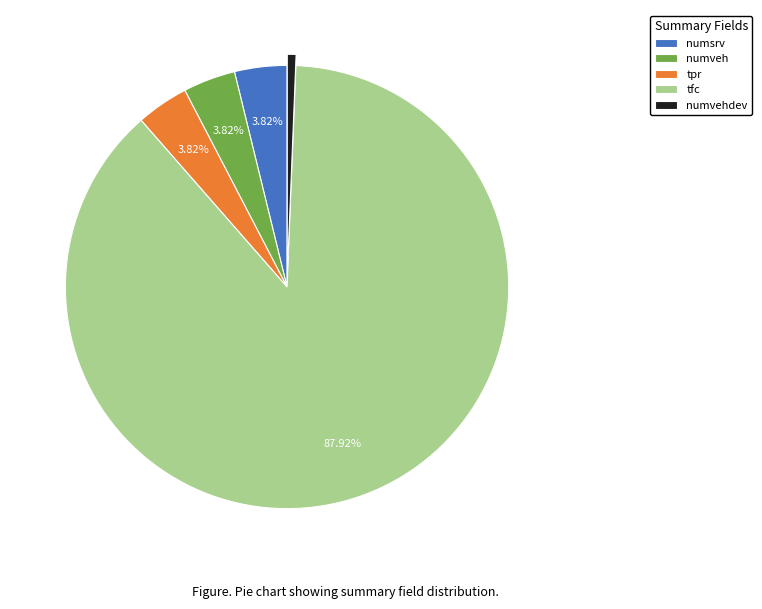

Does any single category account for the majority?

Yes